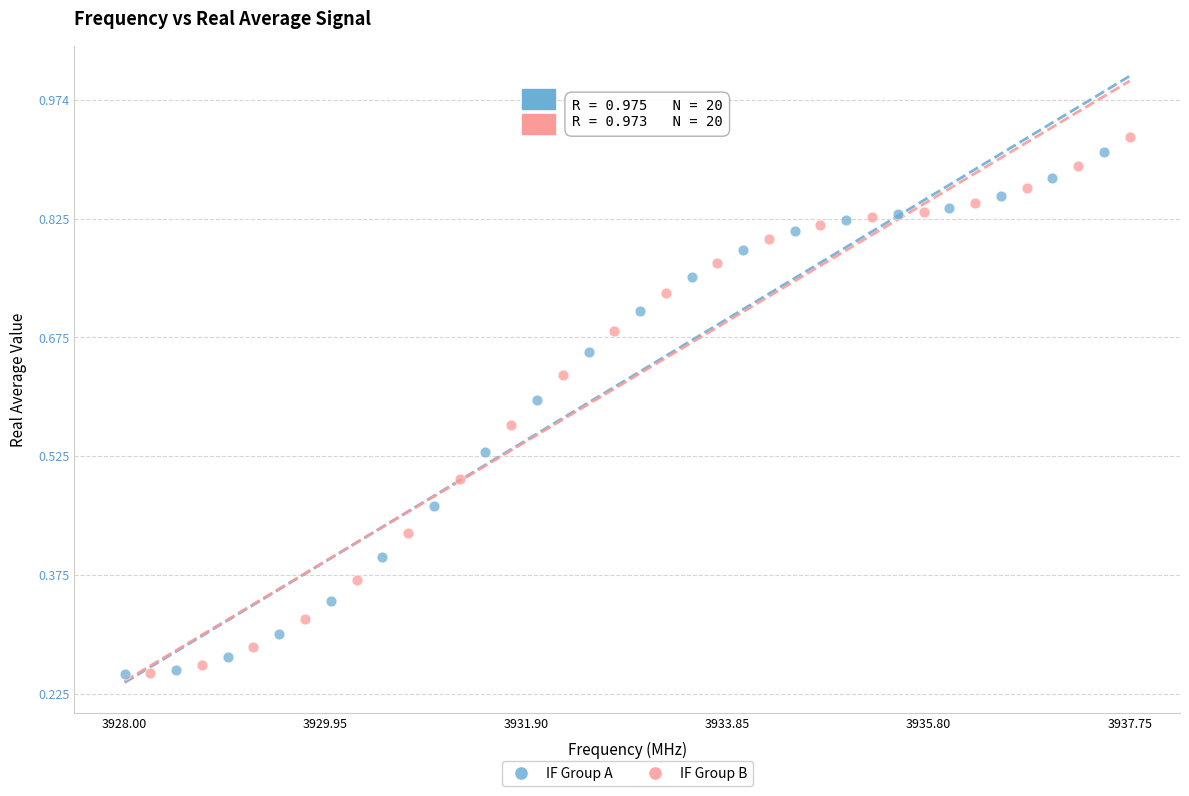

Which series has the widest spread of Y values?

IF Group B